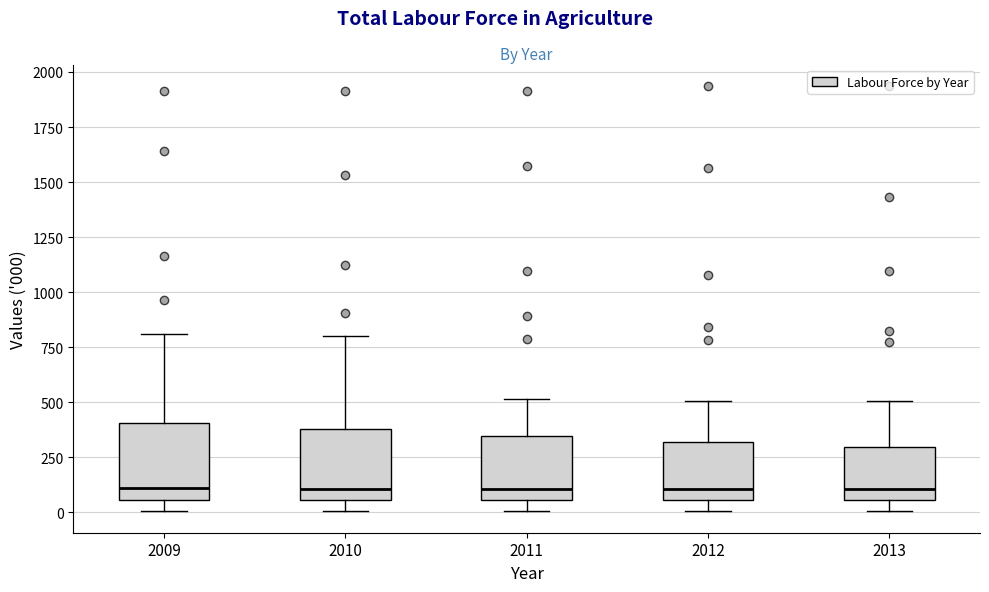

Reading left to right, transcribe this box plot: for each box, give where its median line is, the range the box spans, and where its two whiskers end, as read against the y-axis. The values are not printed on the chart, so give them approximately, as read against the axis.

2009: median 100, box 50 to 400, whiskers 0 to 800
2010: median 100, box 50 to 400, whiskers 0 to 800
2011: median 100, box 50 to 350, whiskers 0 to 500
2012: median 100, box 50 to 300, whiskers 0 to 500
2013: median 100, box 50 to 300, whiskers 0 to 500